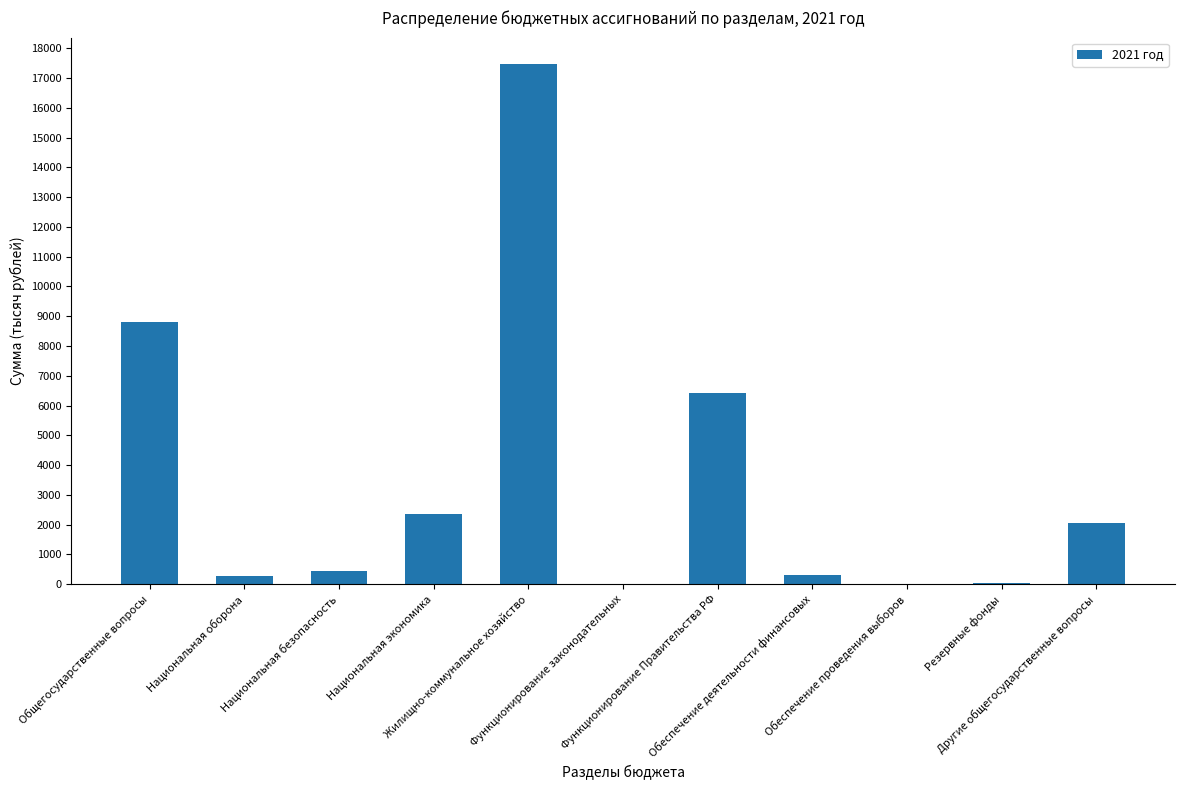

What is the change in value from Жилищно-коммунальное хозяйство to Обеспечение деятельности финансовых?

-17195.4